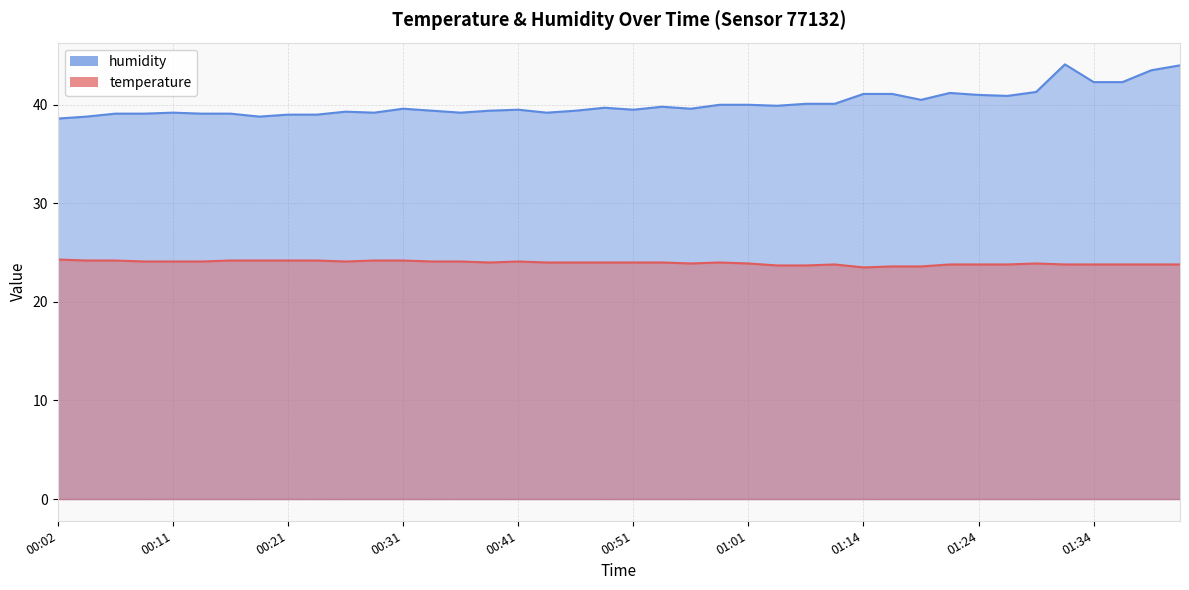

What is the label of the 2nd point from the right?

01:39